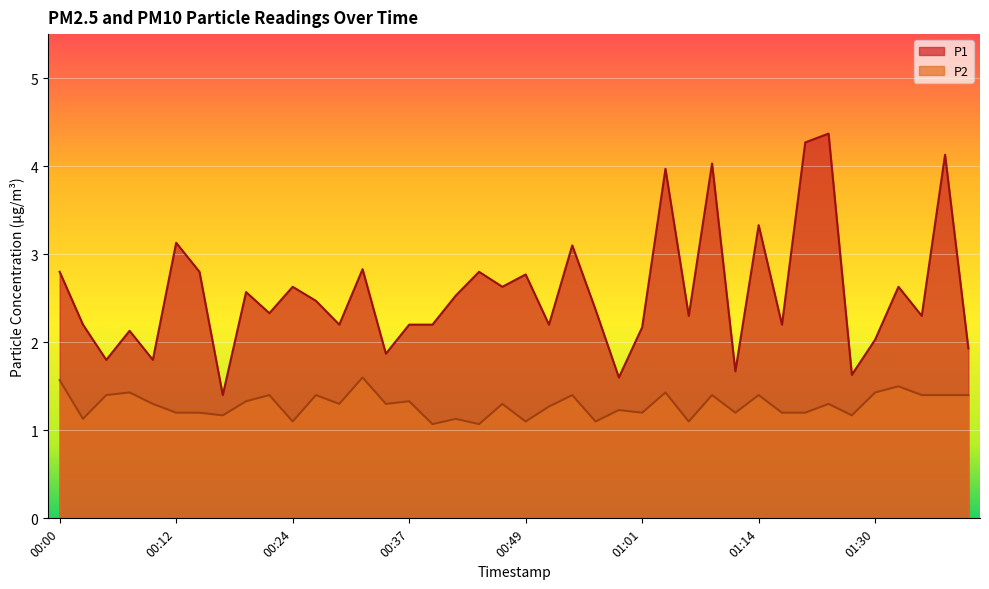

Which series has the largest range (max minus min)?

P1